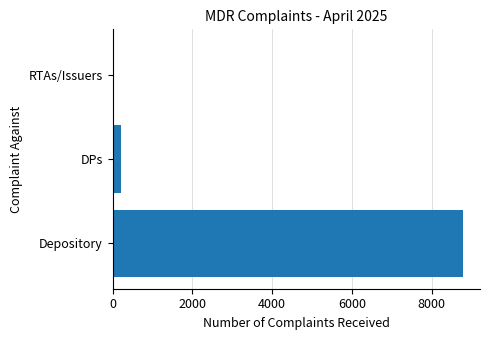

Count the number of categories in the chart.

3